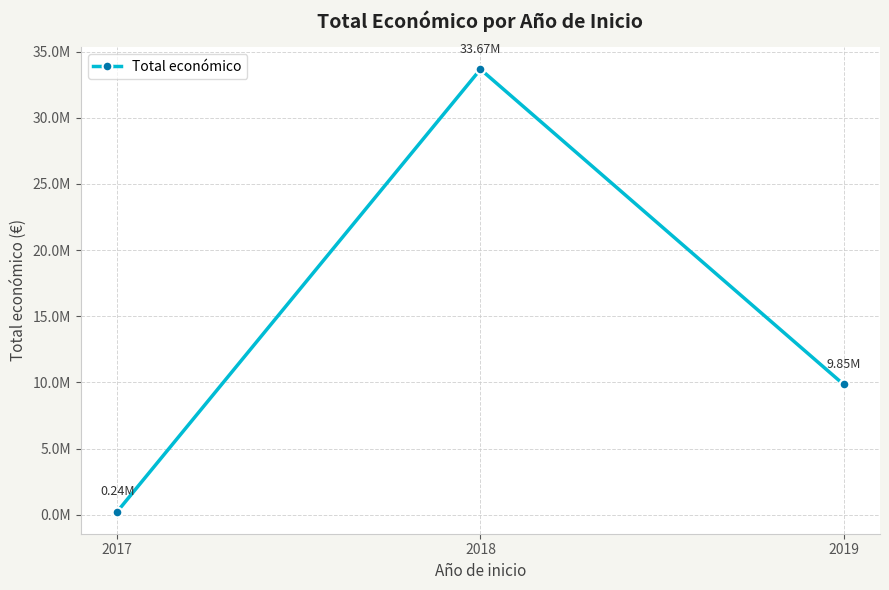

Rank the categories by value from highest to lowest.

2018, 2019, 2017